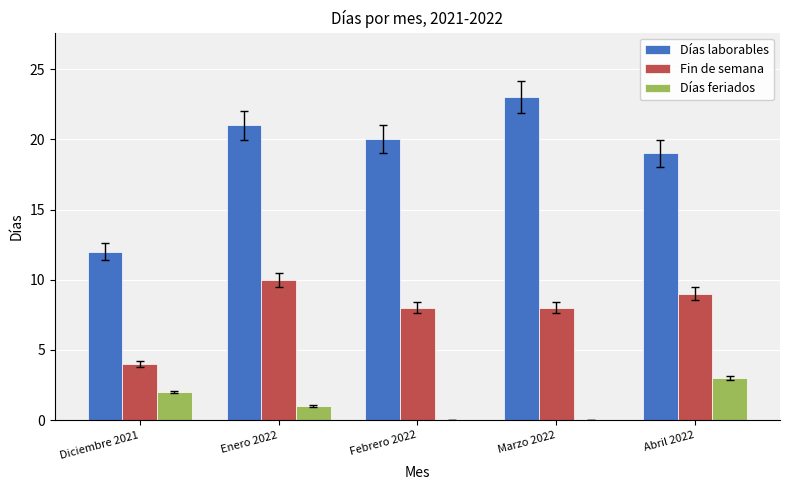

Count the number of data series in this chart.

3